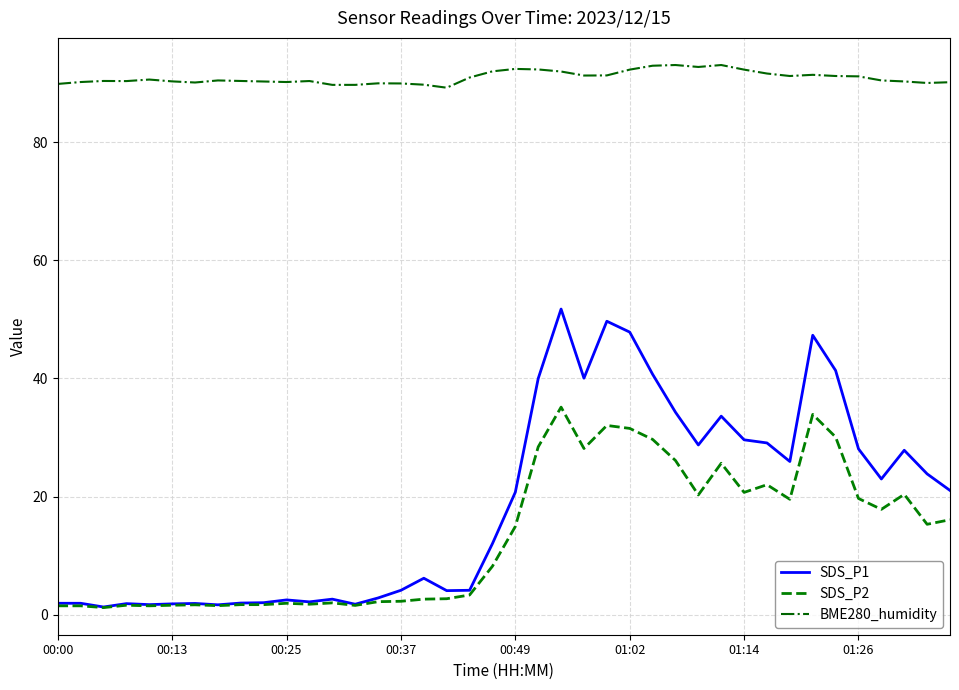

Rank the series by their maximum value, from lowest to highest.

SDS_P2, SDS_P1, BME280_humidity